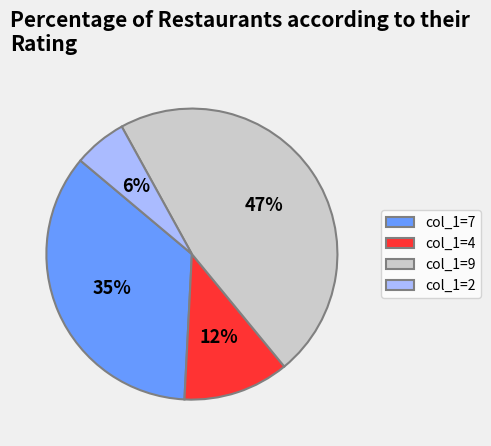

The col_1=4 slice represents 24% of the pie. True or false?

False